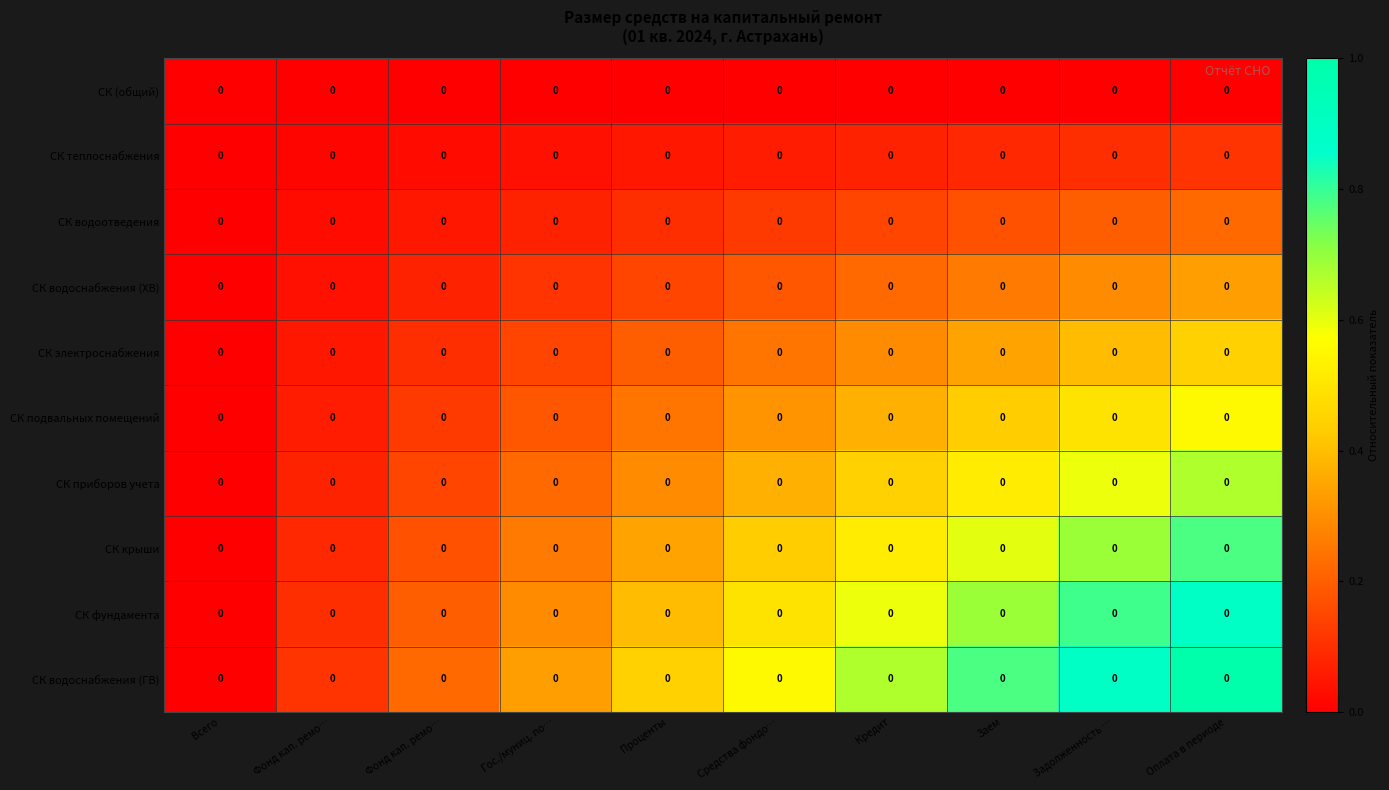

What is the difference between the maximum and second lowest values in the СК фундамента series?

0.8